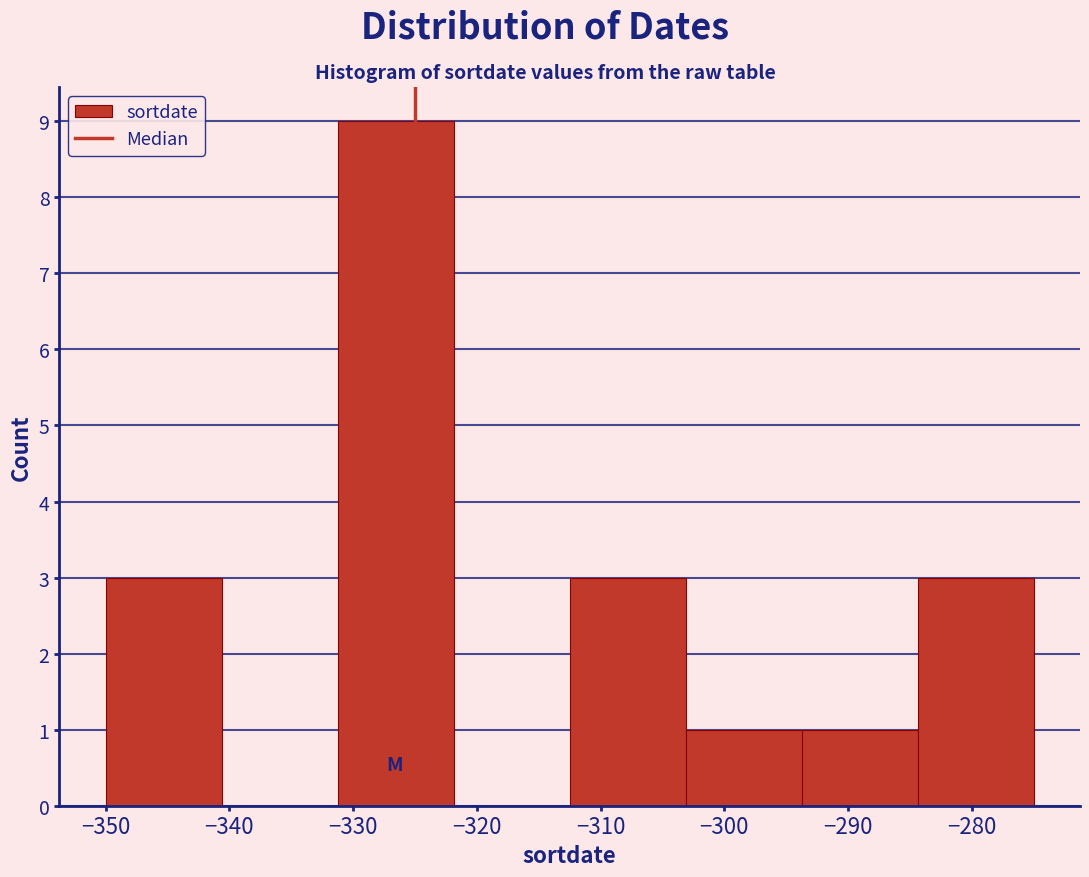

Reading left to right, transcribe this chart: for each bar, give the range it covers on the x-axis and its height. Neither the bar edges nor the heights are printed on the chart, so give them approximately, as read against the axes.

-350 to -341: 3
-341 to -331: 0
-331 to -322: 9
-322 to -312: 0
-312 to -303: 3
-303 to -294: 1
-294 to -284: 1
-284 to -275: 3